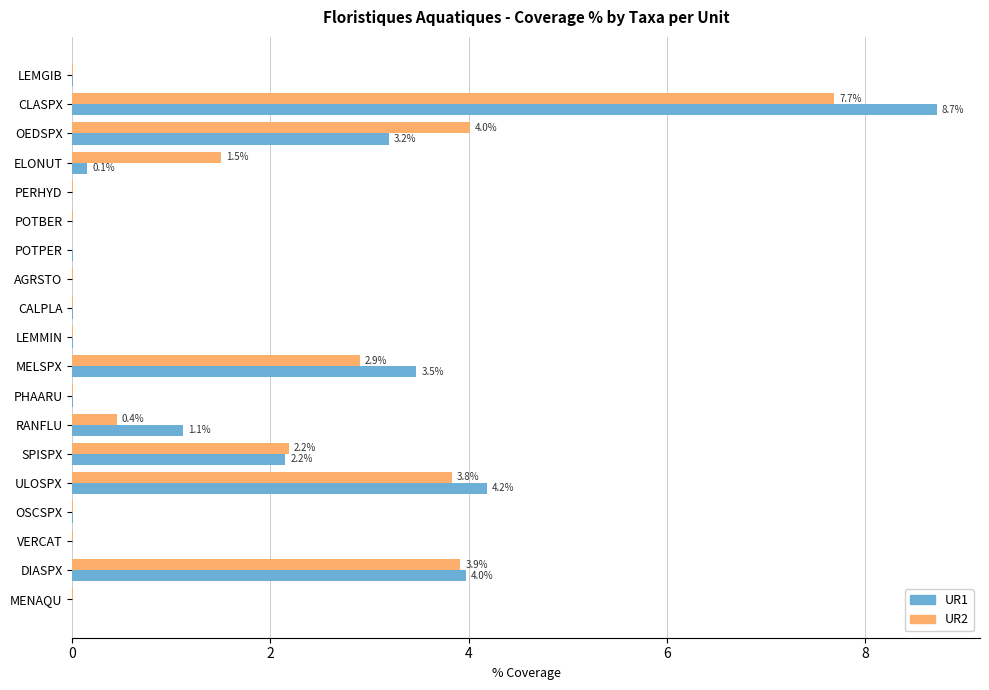

At which label is UR2 closest to 3?

MELSPX